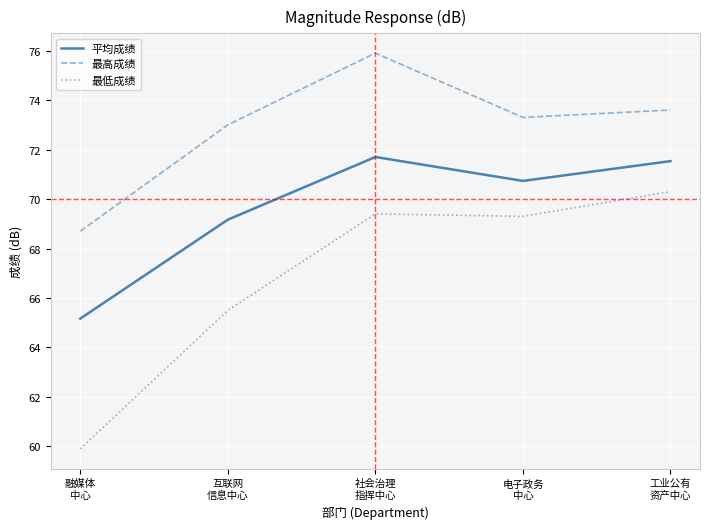

True or false: 平均成绩 has more than 1 points higher than both neighbors.

False